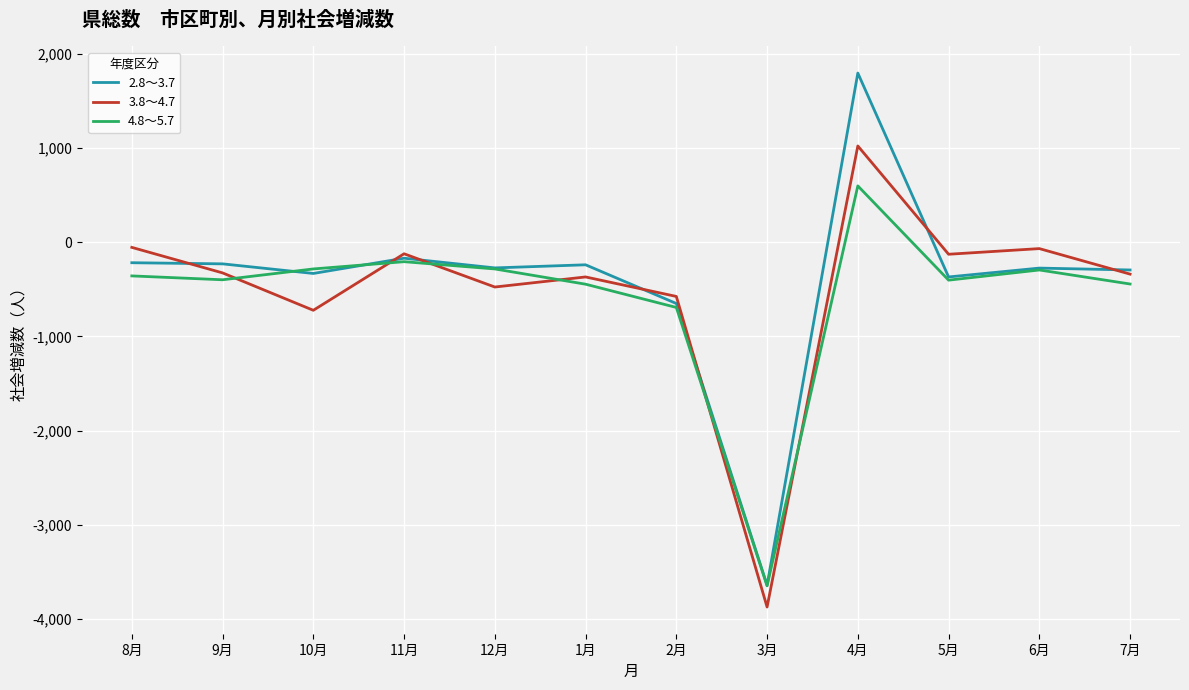

True or false: 3.8～4.7 and 4.8～5.7 intersect in this chart.

True